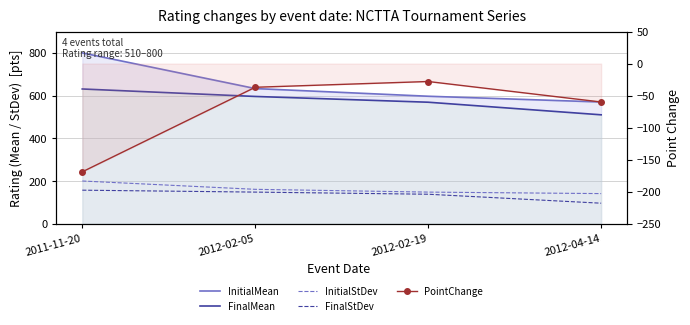

What is the sum of all FinalStDev values?

539